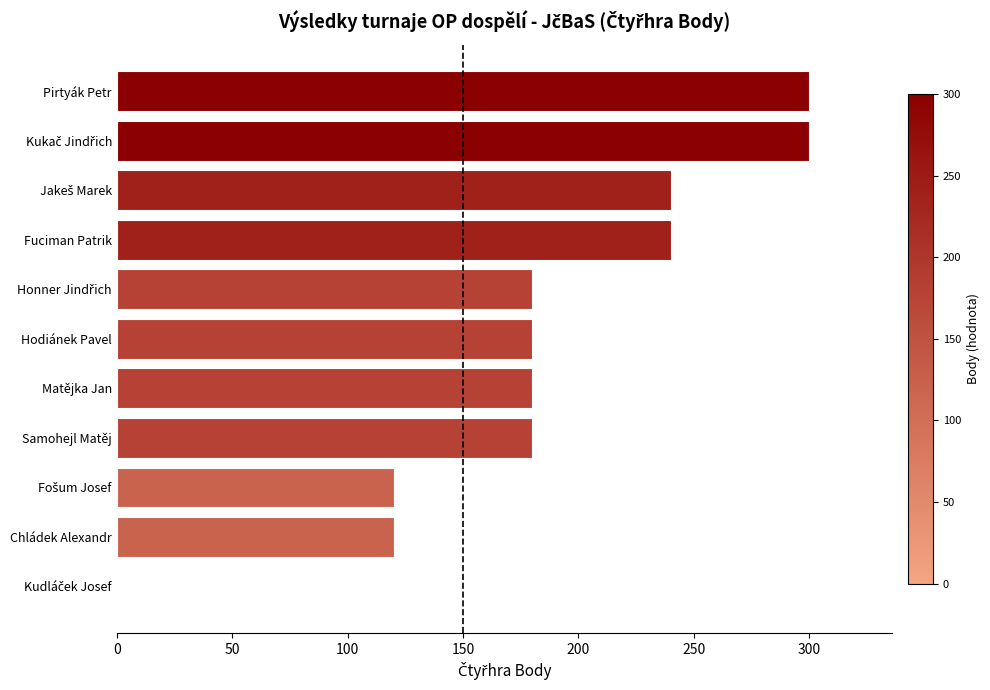

What is the sum of all values?

2040